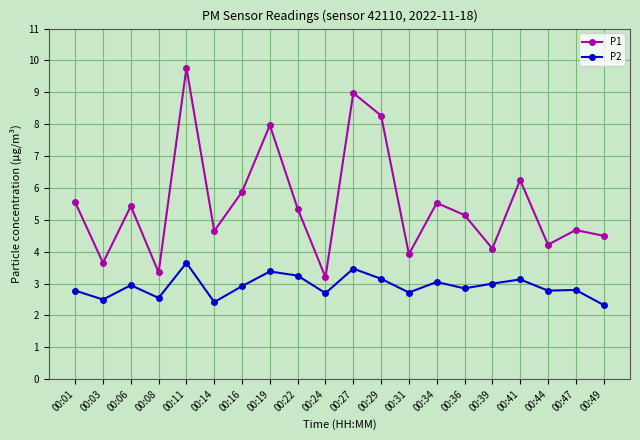

What is the sum of all P1 values?

110.4